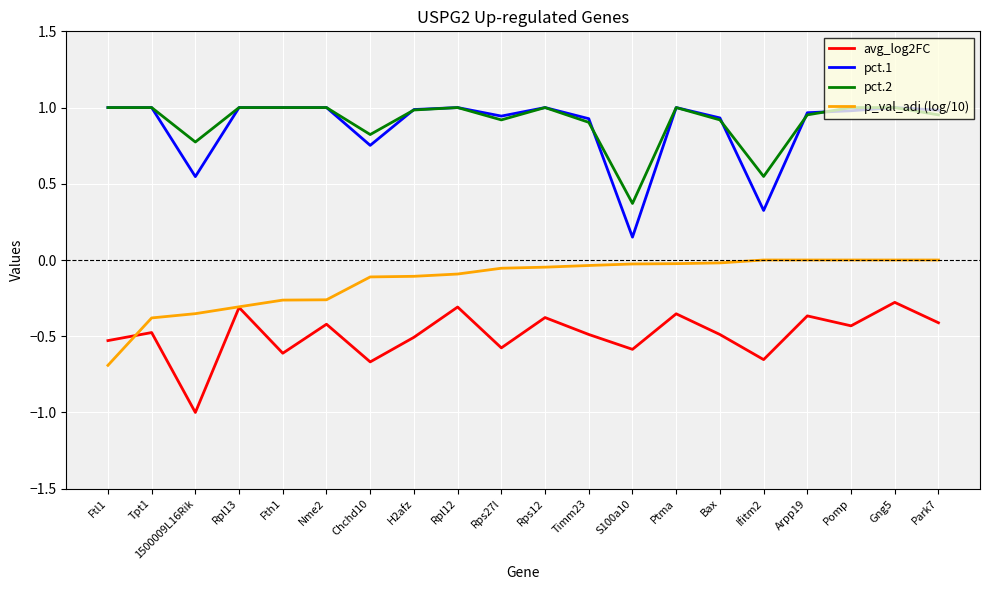

At how many categories does at least one series exceed 0?

20